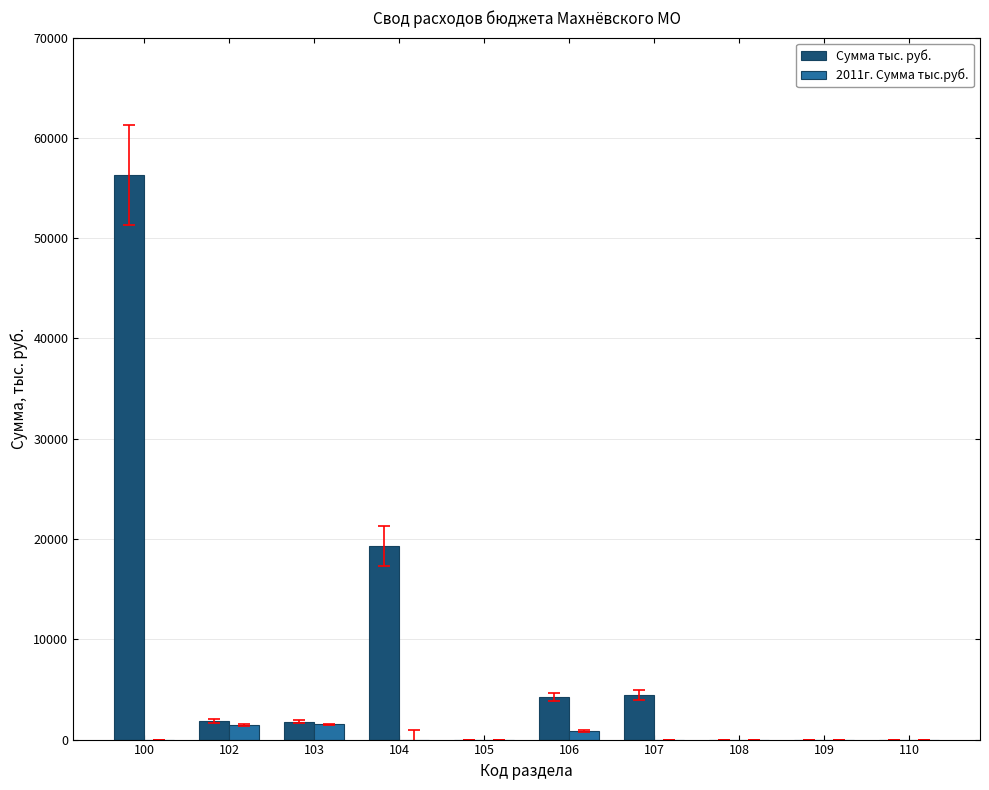

What is the sum of all Сумма тыс. руб. values?

87942.7